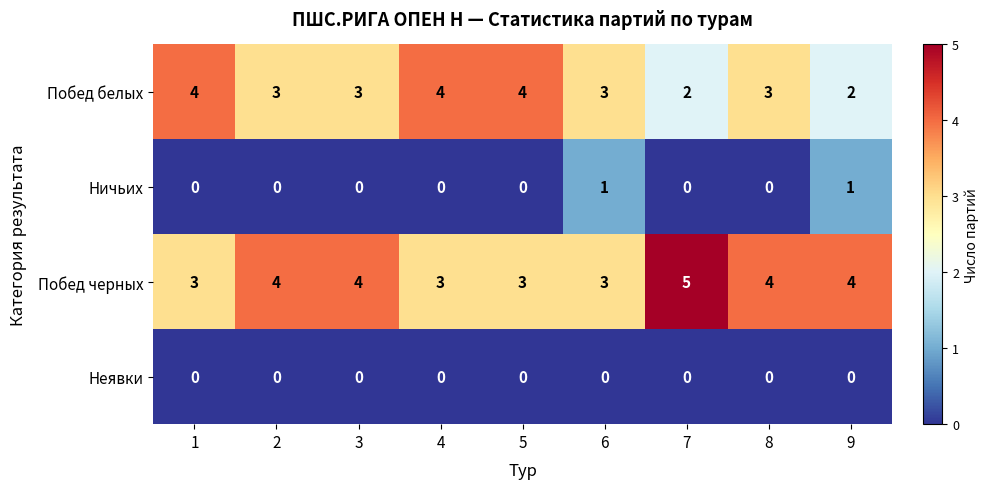

Is the value of Побед белых at 7 greater than the value of Неявки at 2?

Yes